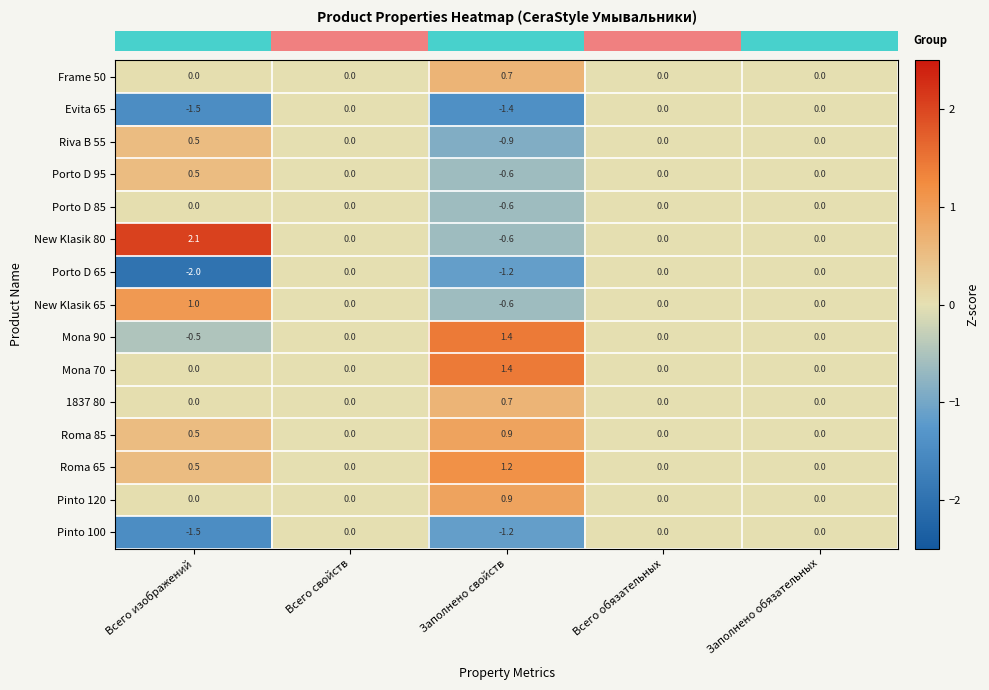

At which label is Porto D 65 closest to -1?

Заполнено свойств